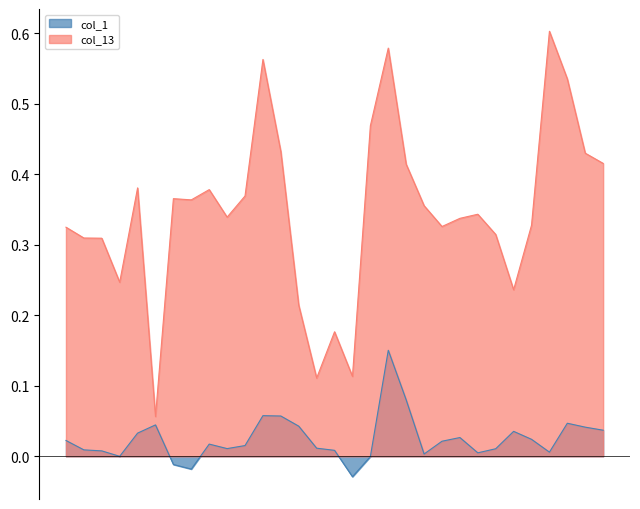

At which label does col_1 reach its minimum?

15